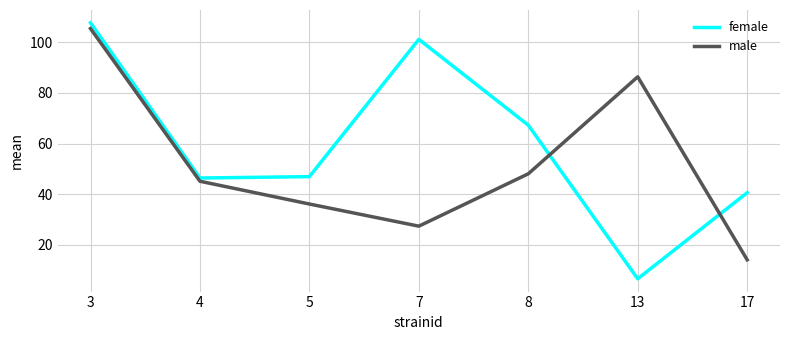

What are all the series names shown in the legend?

female, male